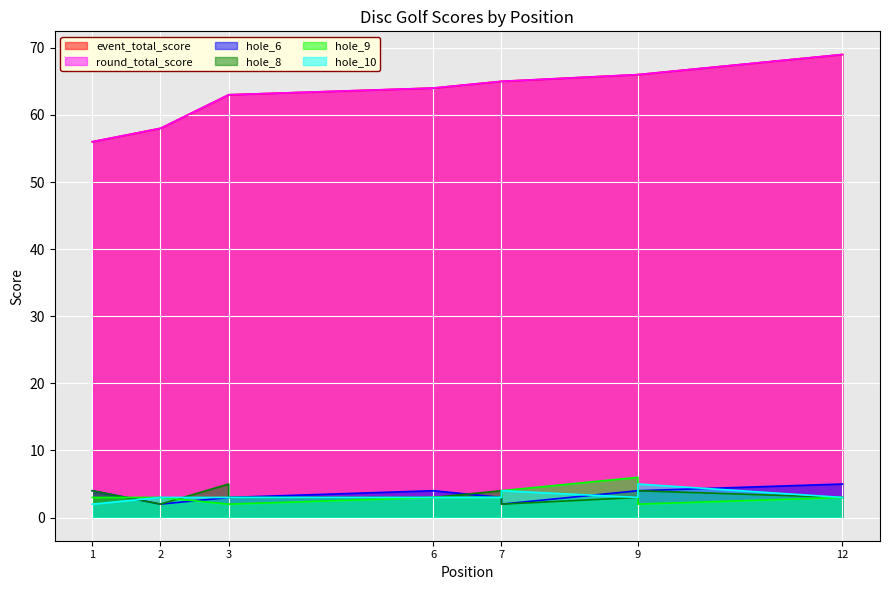

Between 7 and 9, which series saw the biggest shift?

hole_9